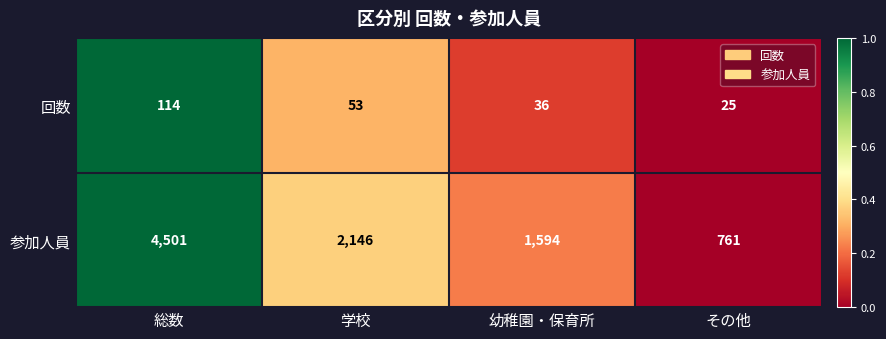

What is the spread (max minus min) of values at 幼稚園・保育所?

1558